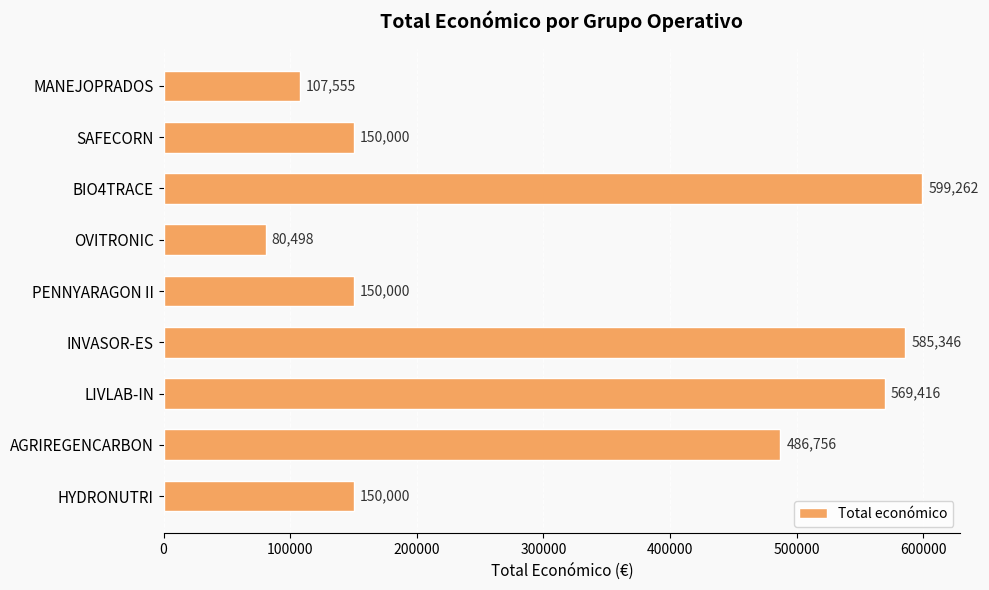

What is the smallest value displayed?

80498